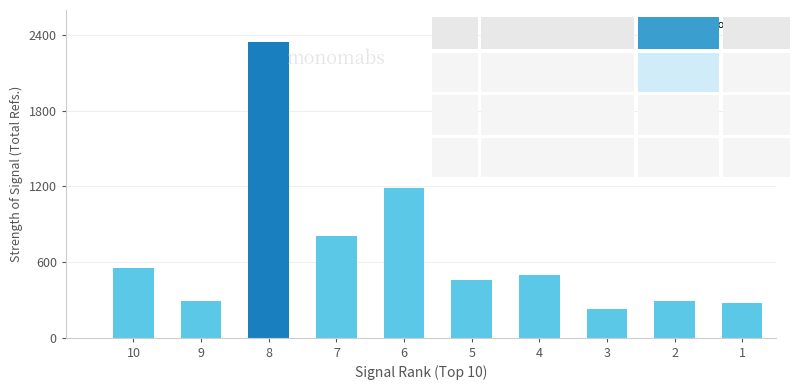

The chart shows a value of 2350 at 8. True or false?

True